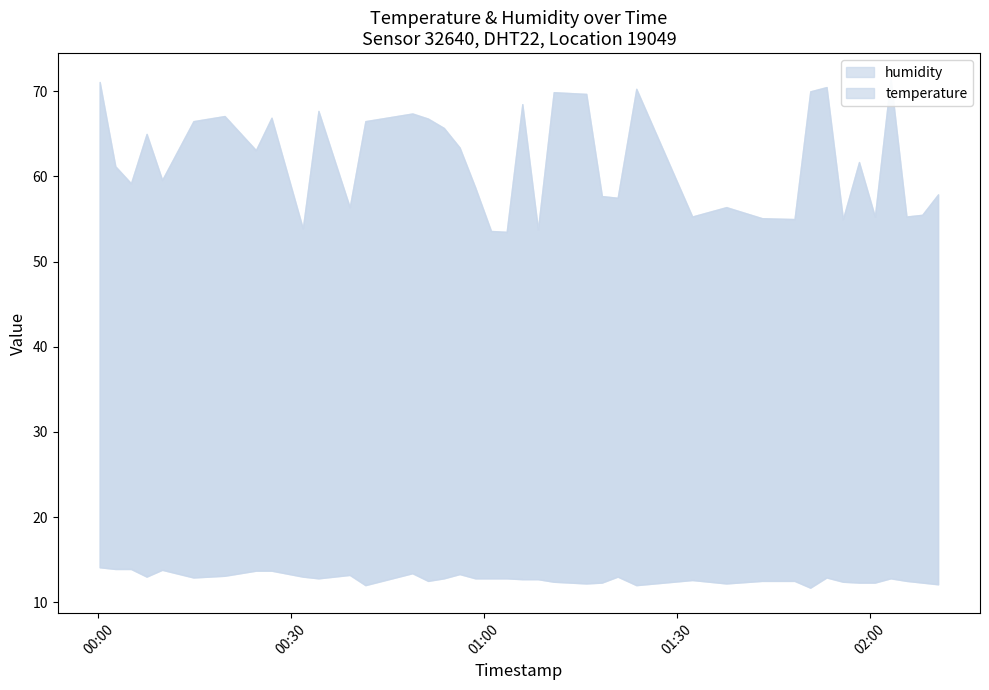

At which category is the sum across all series the highest?

2023-05-10T00:00:13